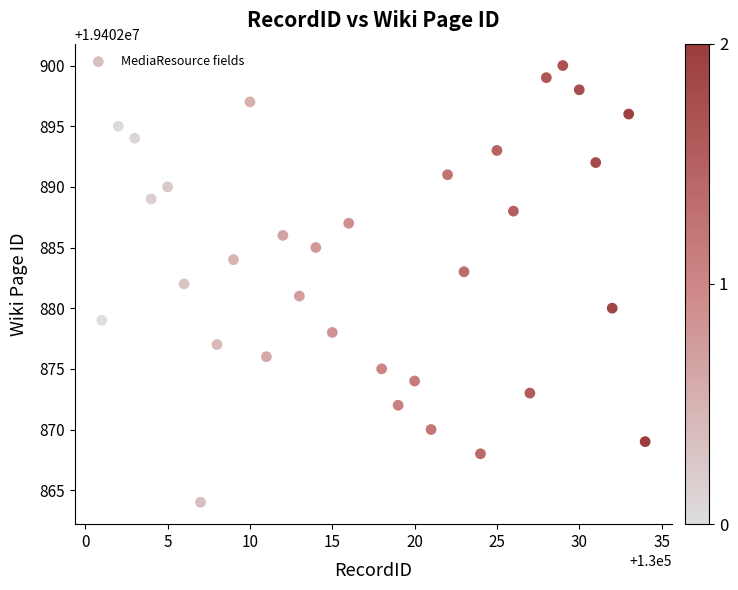

What is the range of Y values (max minus min)?

36